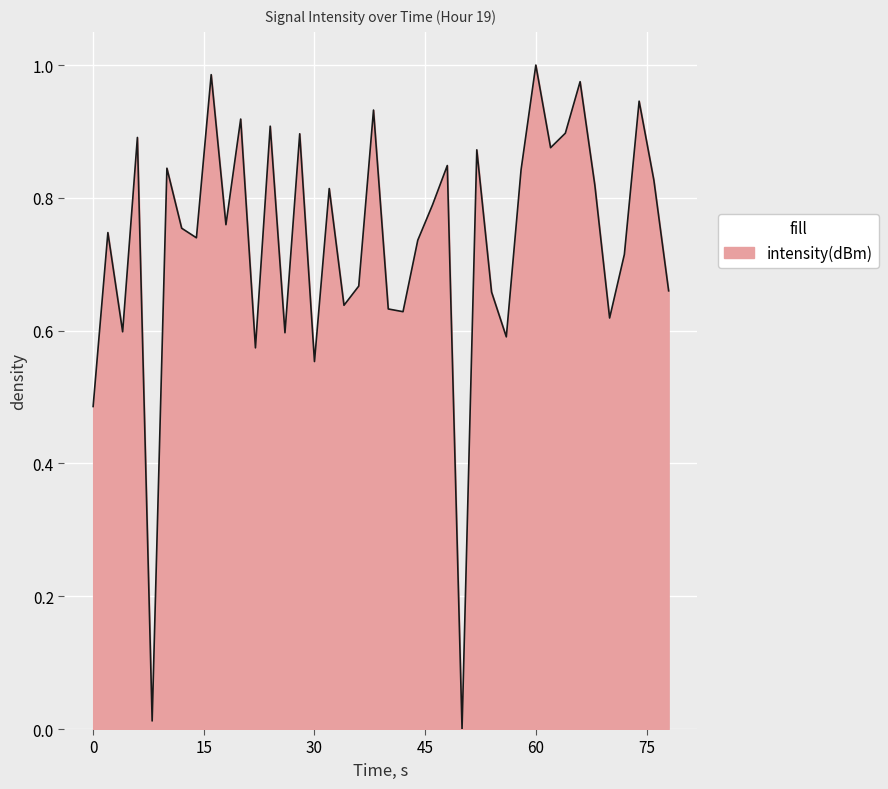

Which label corresponds to the largest value in the chart?

60